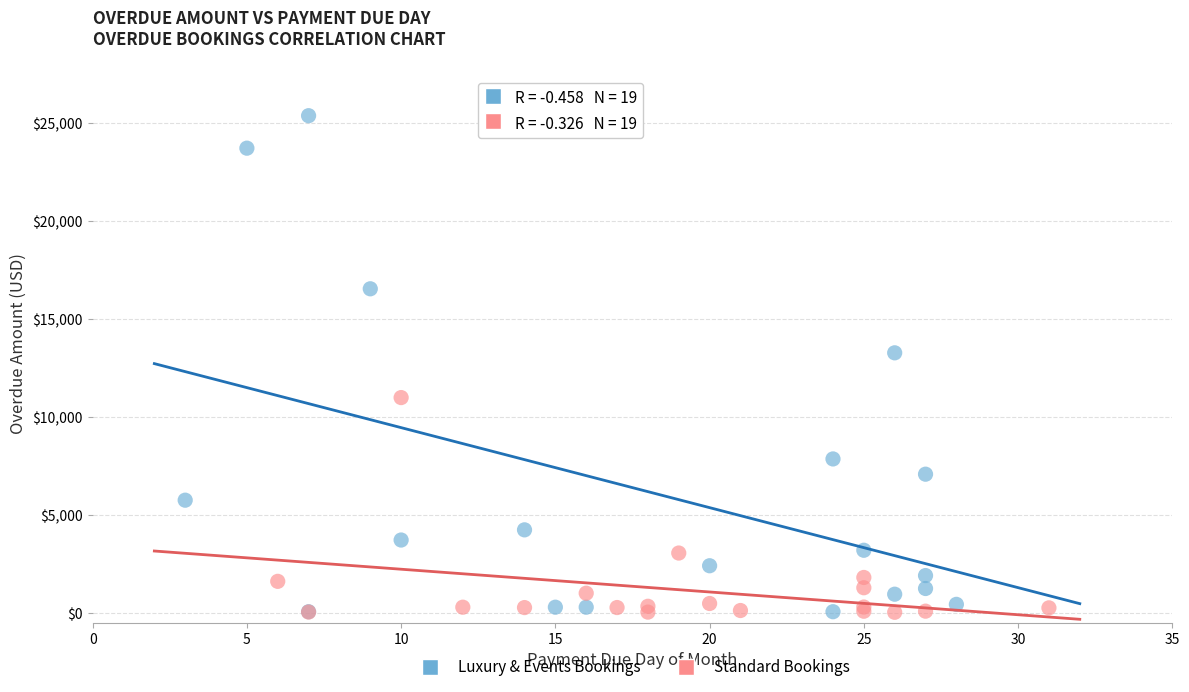

Which series contains the highest Y value?

Luxury & Events Bookings